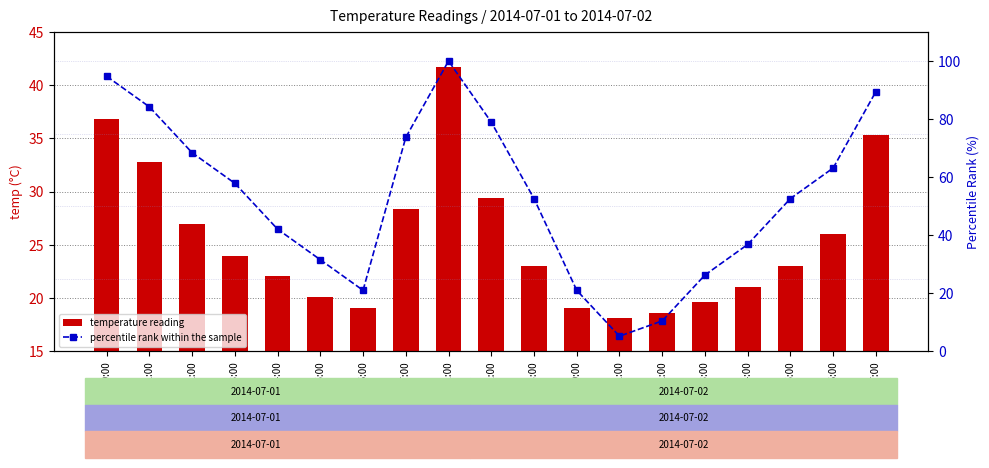

Reading right to left, what are all the values shown in this chart?

temperature reading: 07:00=35.3	06:00=26.0	05:00=23.0	04:00=21.1	03:00=19.6	02:00=18.6	01:00=18.1	00:00=19.1	23:00=23.0	22:00=29.4	21:00=41.7	07:00=28.4	06:00=19.1	05:00=20.1	04:00=22.1	03:00=24.0	02:00=27.0	01:00=32.8	00:00=36.8
percentile rank within the sample: 07:00=89.5	06:00=63.2	05:00=52.6	04:00=36.8	03:00=26.3	02:00=10.5	01:00=5.3	00:00=21.1	23:00=52.6	22:00=78.9	21:00=100.0	07:00=73.7	06:00=21.1	05:00=31.6	04:00=42.1	03:00=57.9	02:00=68.4	01:00=84.2	00:00=94.7